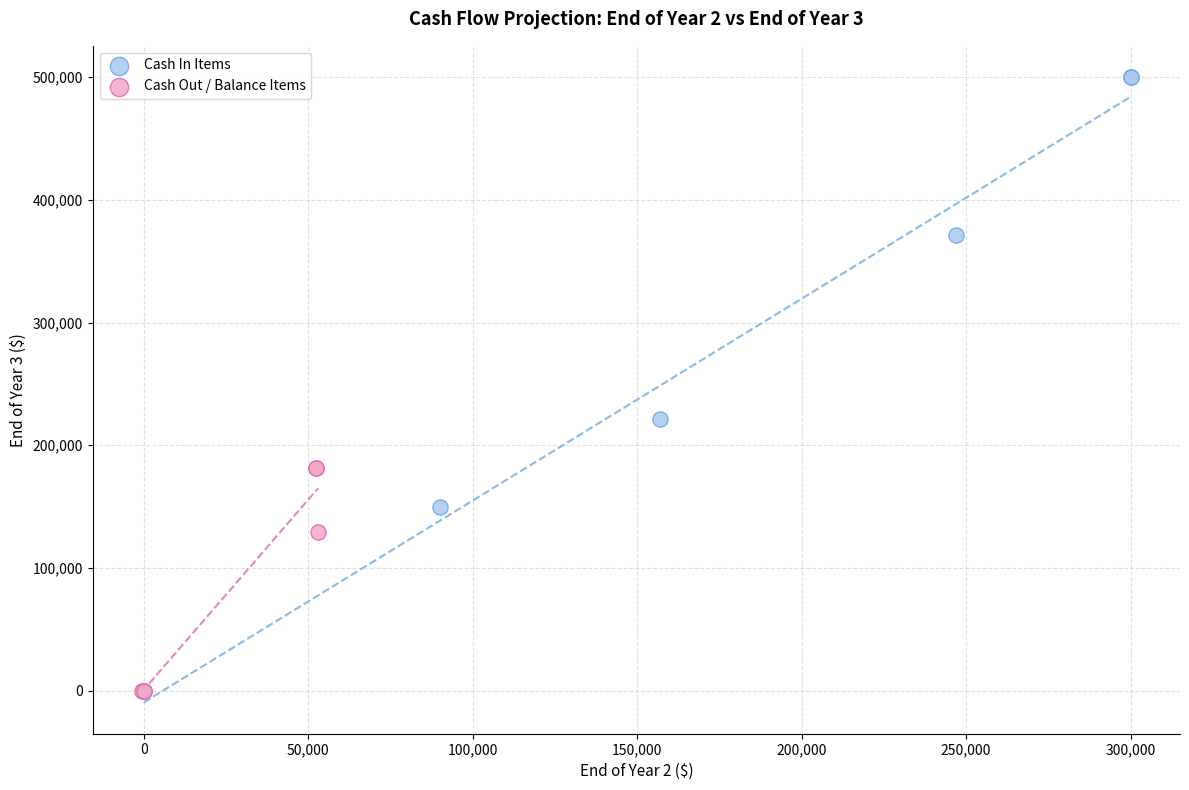

What are all the series names shown in the legend?

Cash In Items, Cash Out / Balance Items